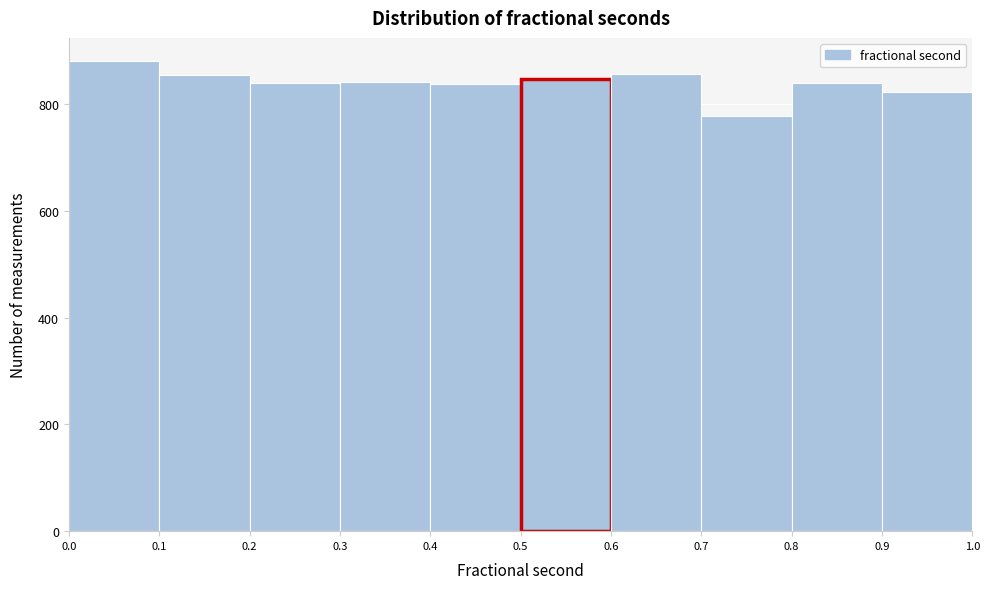

How tall is the bar that spans 0.7 to 0.8 on the x-axis? The values are not printed on the chart, so give them approximately, as read against the axis.

780